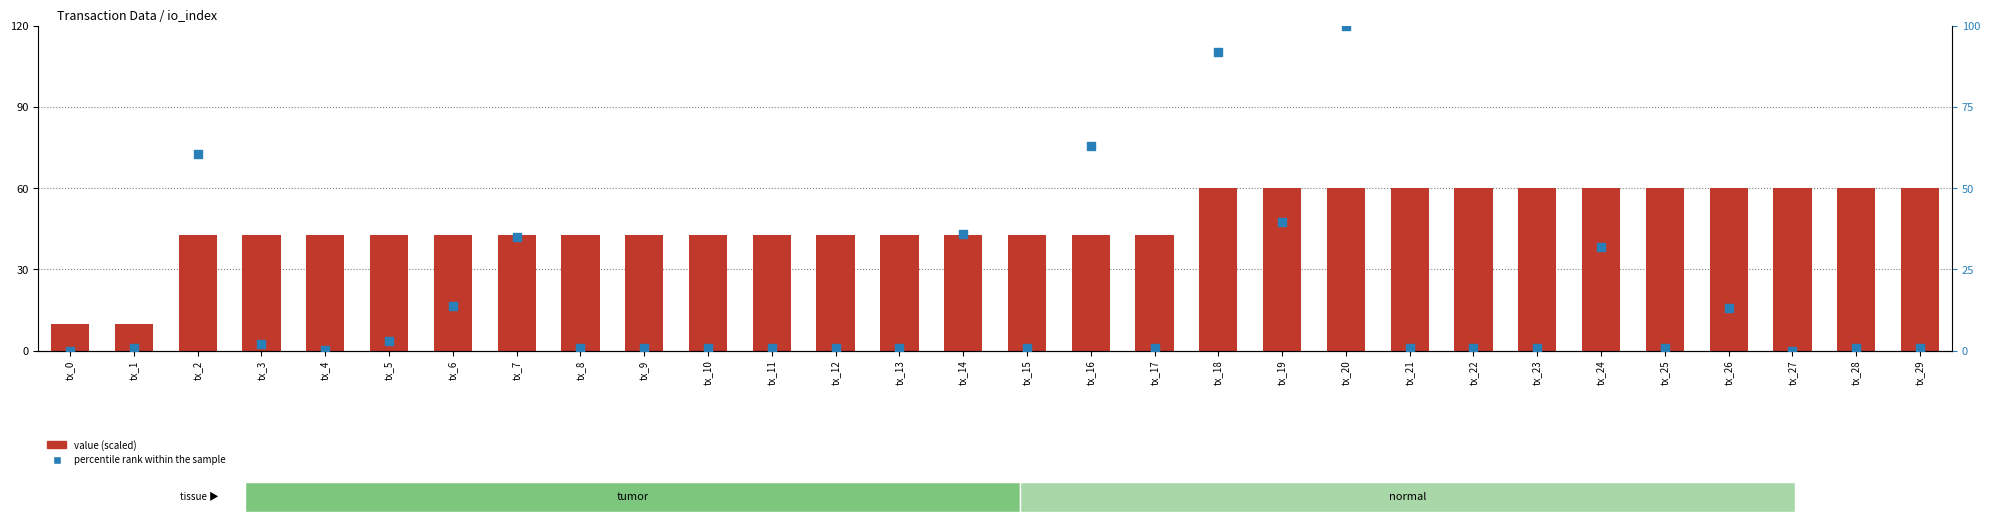

Which series reaches the maximum Y coordinate?

percentile rank within the sample